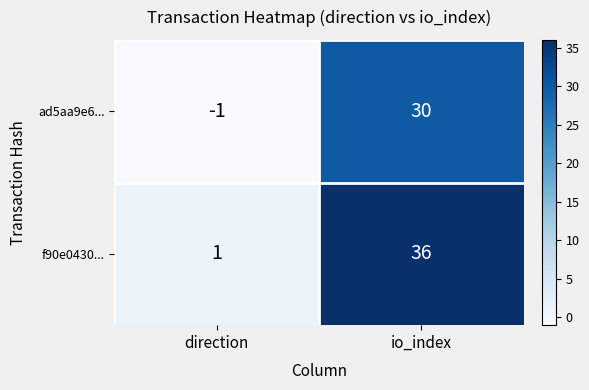

Which label corresponds to the smallest value in the chart?

direction